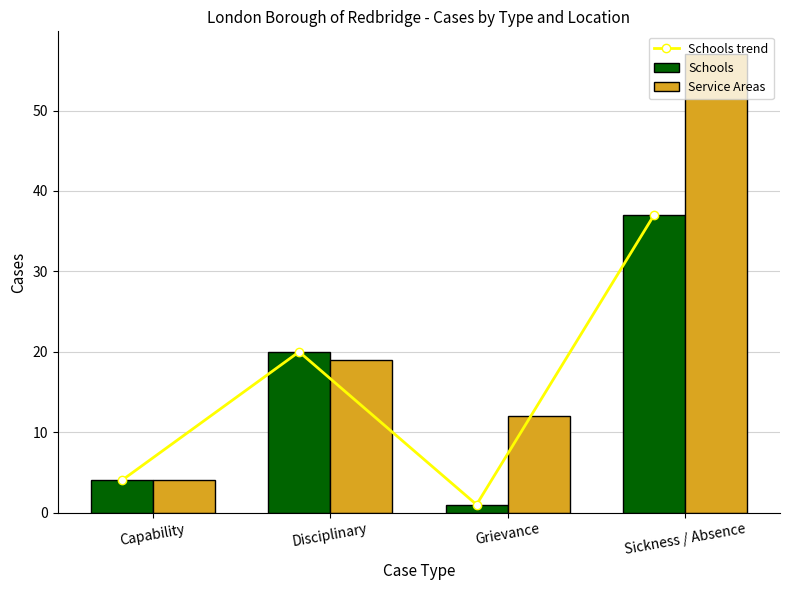

What is the sum of the Schools values at Disciplinary and Sickness / Absence?

57